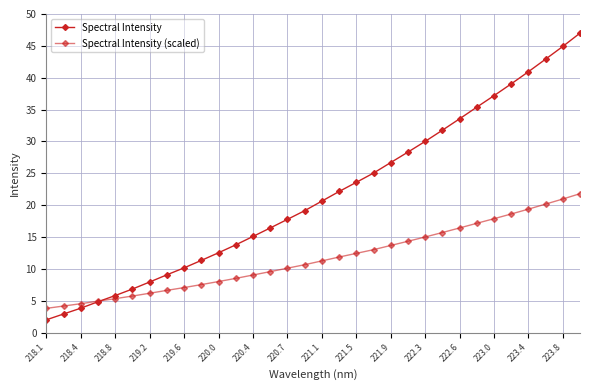

Rank the series by their maximum value, from lowest to highest.

Spectral Intensity (scaled), Spectral Intensity